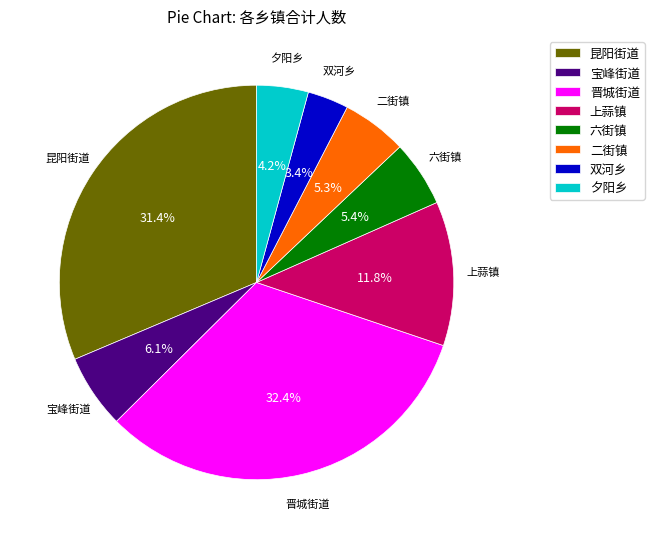

Is there any slice that represents more than half of the pie?

No